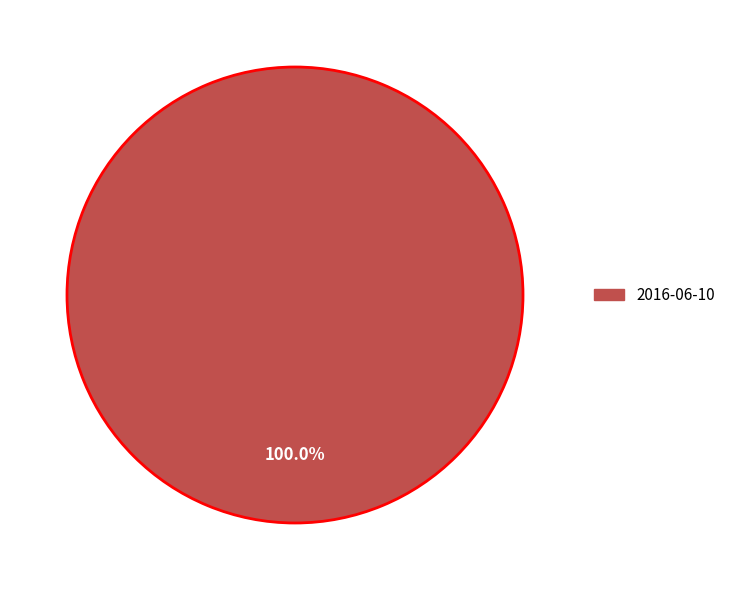

Which slice represents more than half of the pie?

2016-06-10